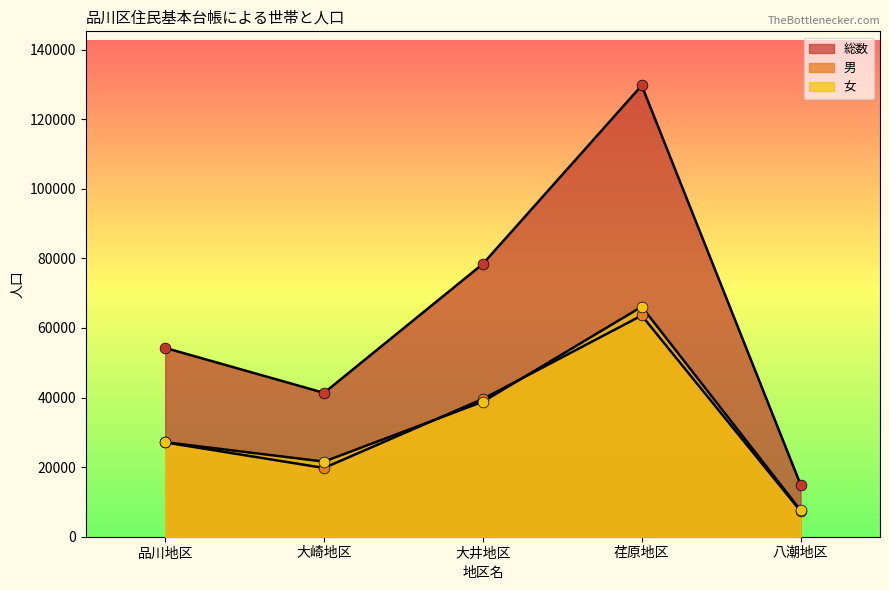

Which series reaches the minimum Y coordinate?

男